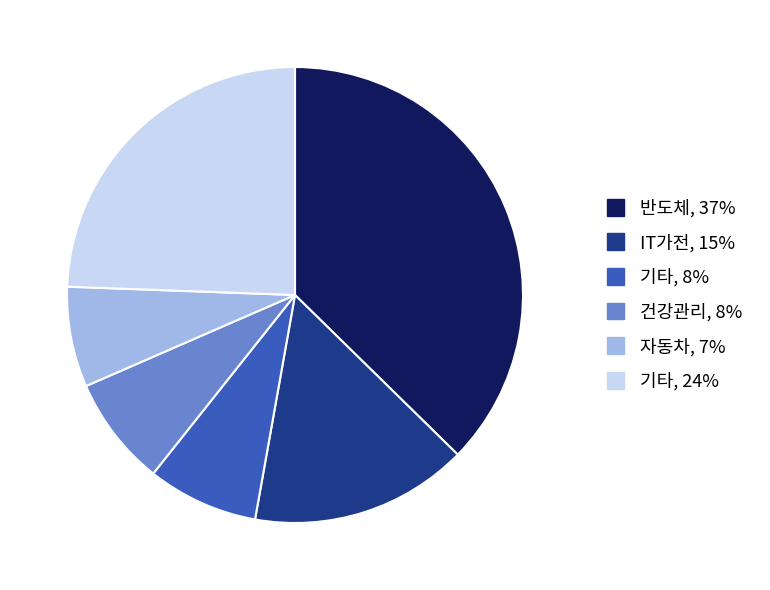

Is there a majority slice in this chart?

No